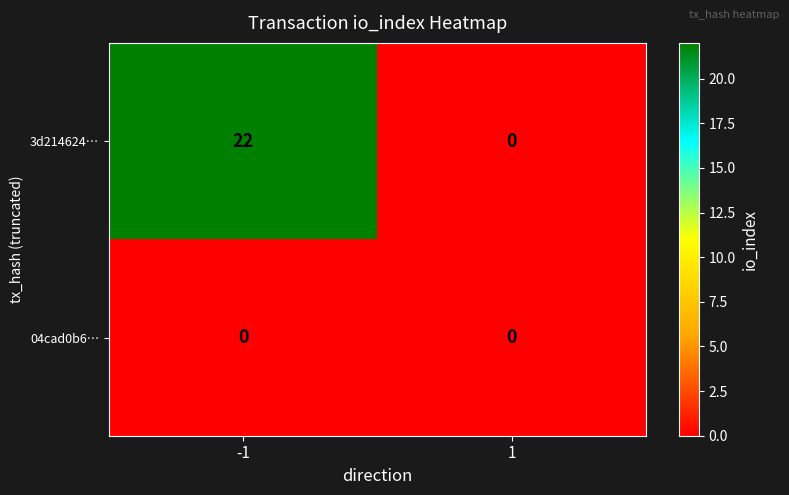

List the series in order of their overall mean, lowest first.

04cad0b6…, 3d214624…